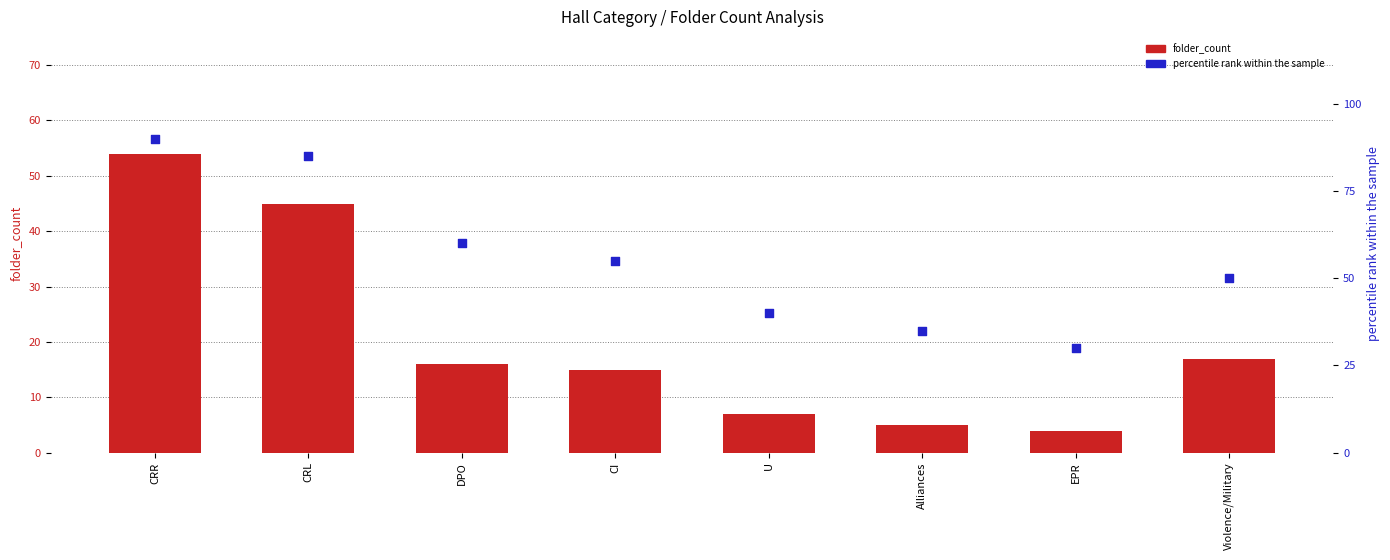

Which series has the largest total across all categories?

percentile rank within the sample